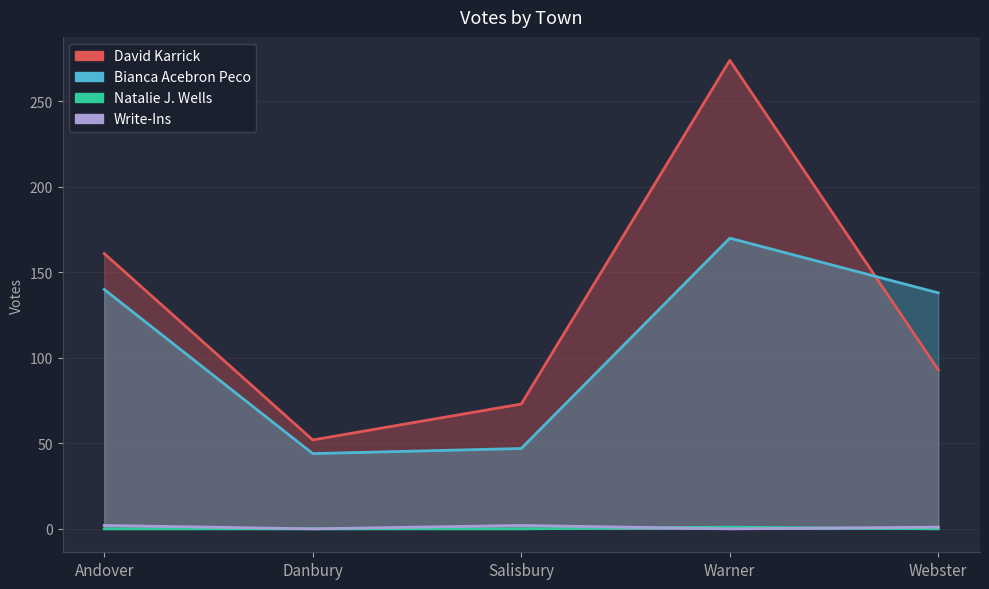

At which category does Bianca Acebron Peco reach its first local valley?

Danbury